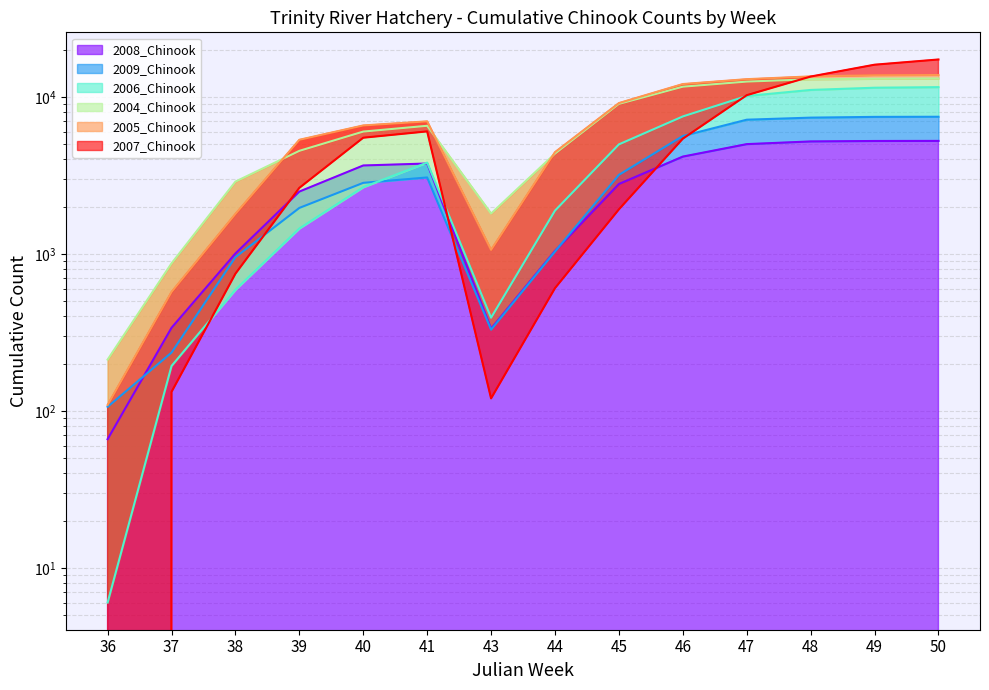

Which has a higher value, 44 or 41?

41